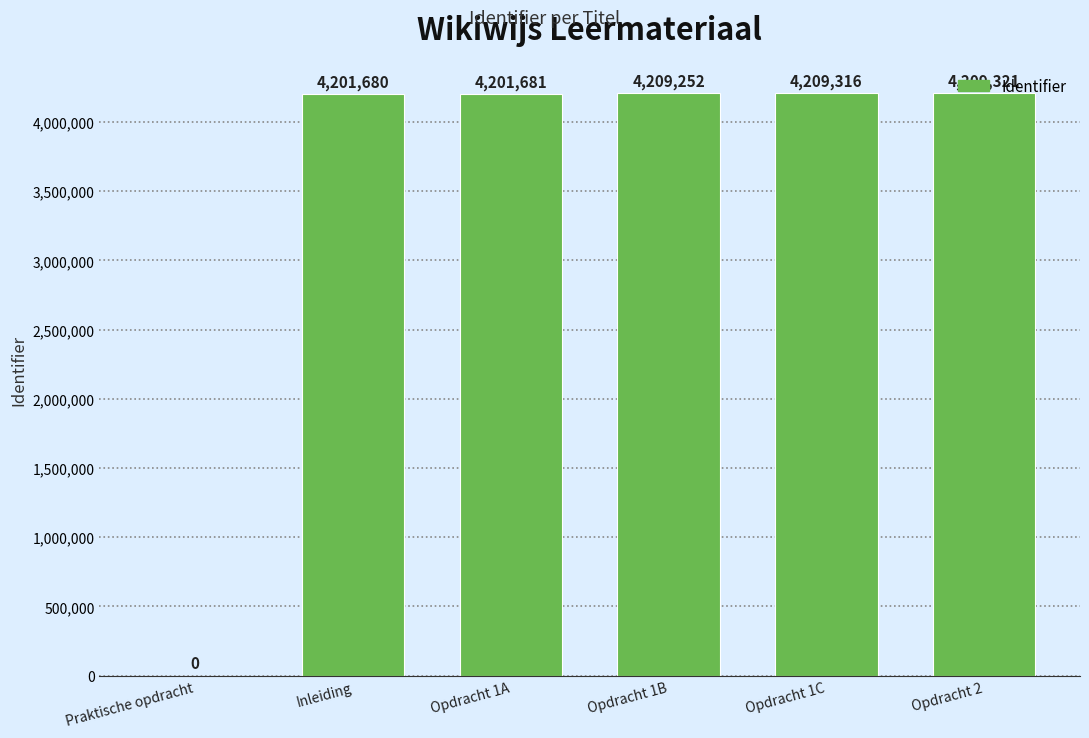

Where is the data nearest to the value 2104660?

Inleiding